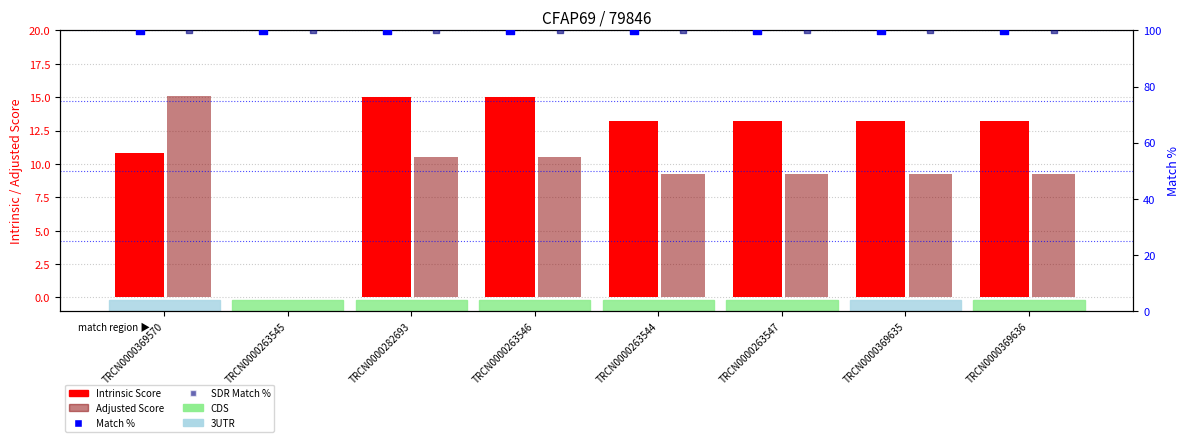

Which series has the widest spread of Y values?

Adjusted Score